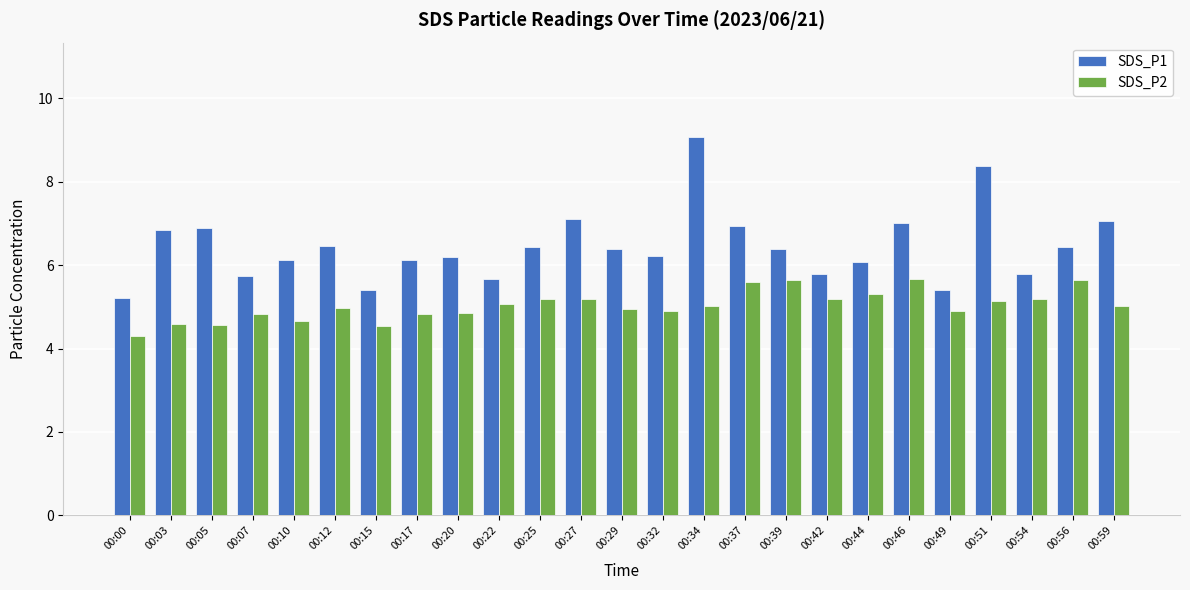

Which category has the lowest value in the SDS_P2 series?

00:00